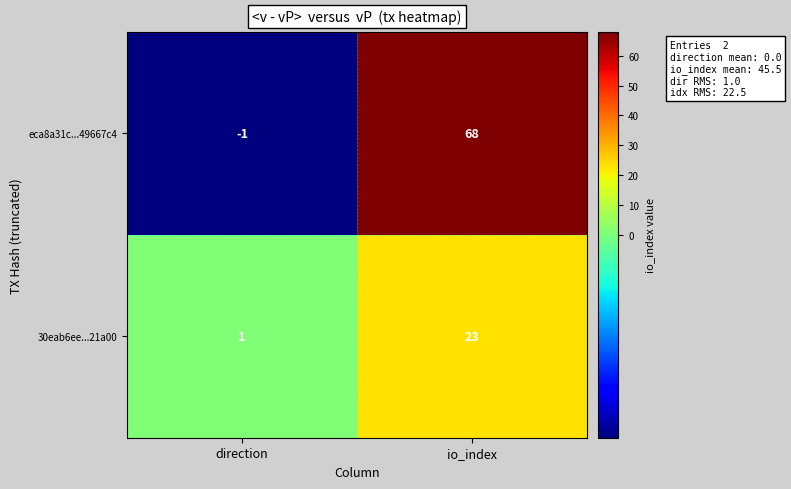

What is the greatest value displayed?

68